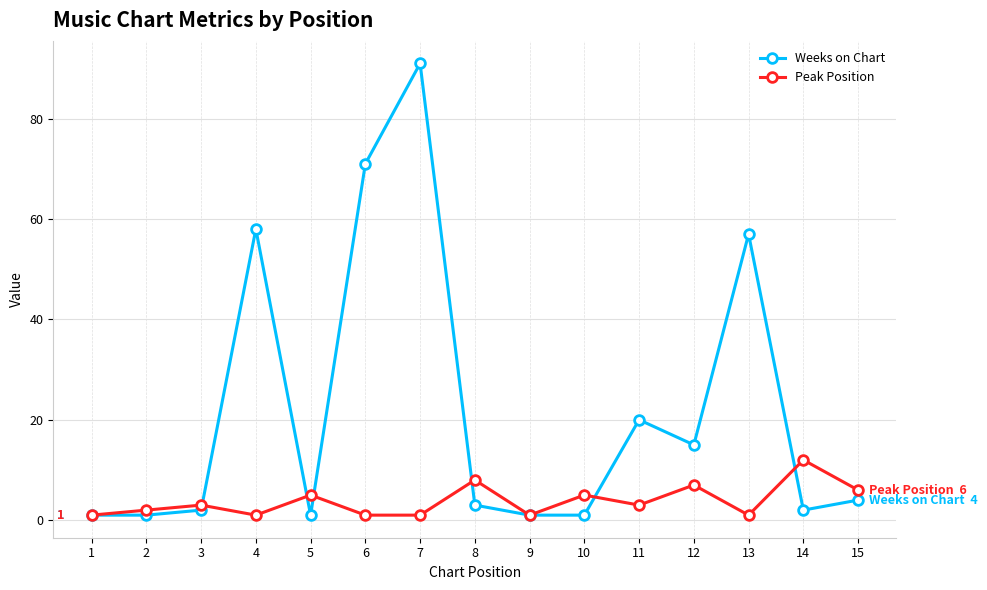

How many values in the Weeks on Chart series are below 3?

7